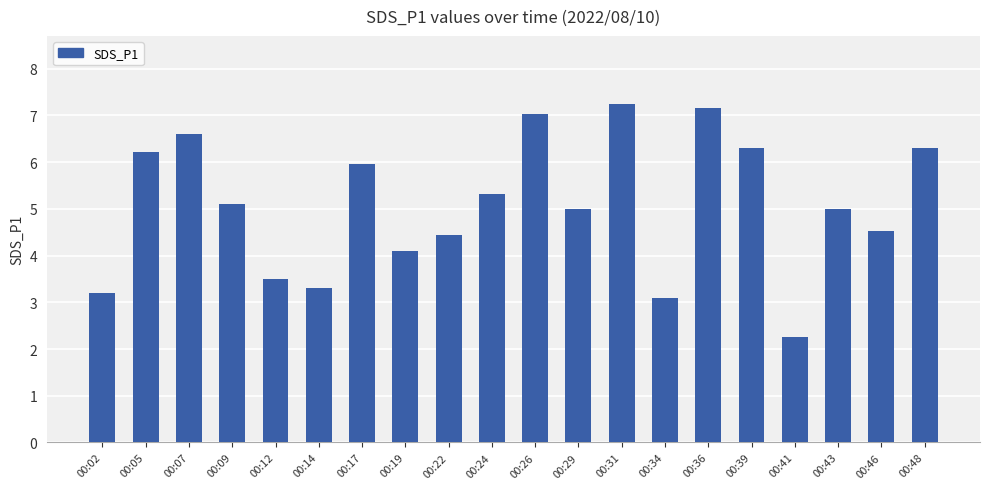

What is the difference between the second highest and minimum values?

4.9